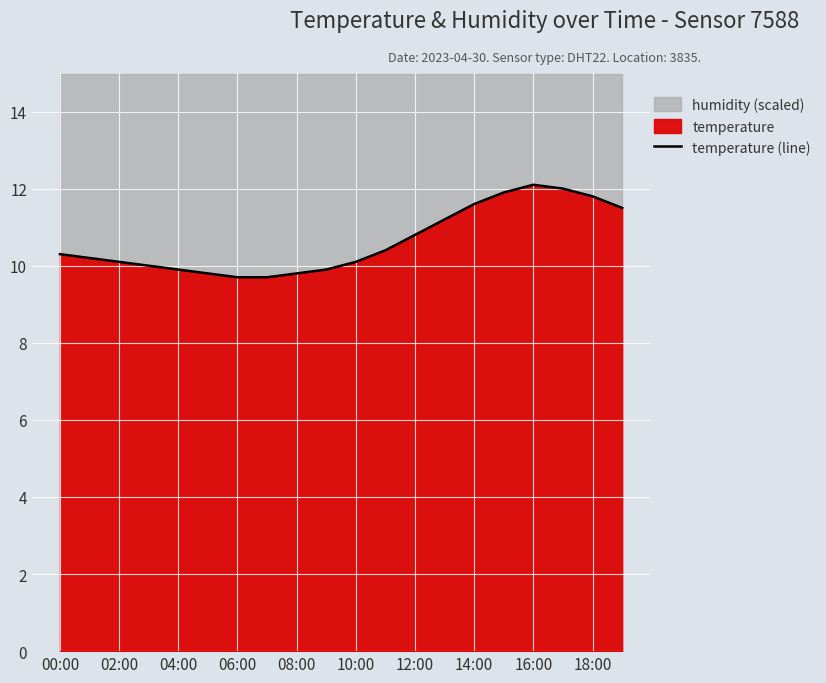

True or false: temperature (line) has a value of 9.9 at 04:00.

True